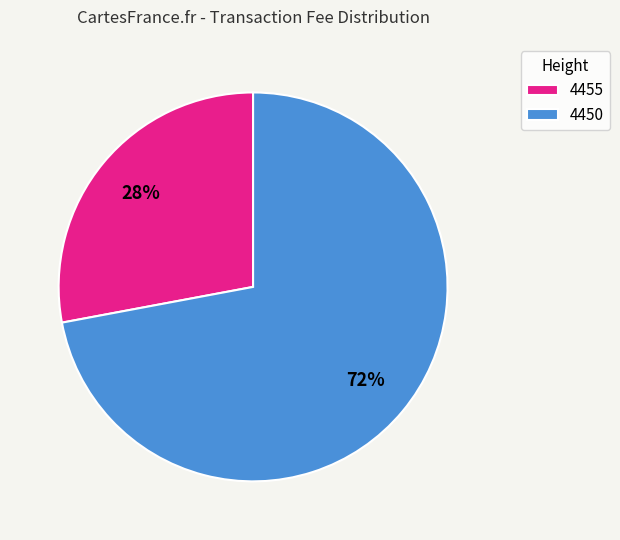

Do 4455 and 4450 together represent more than half of the pie?

Yes